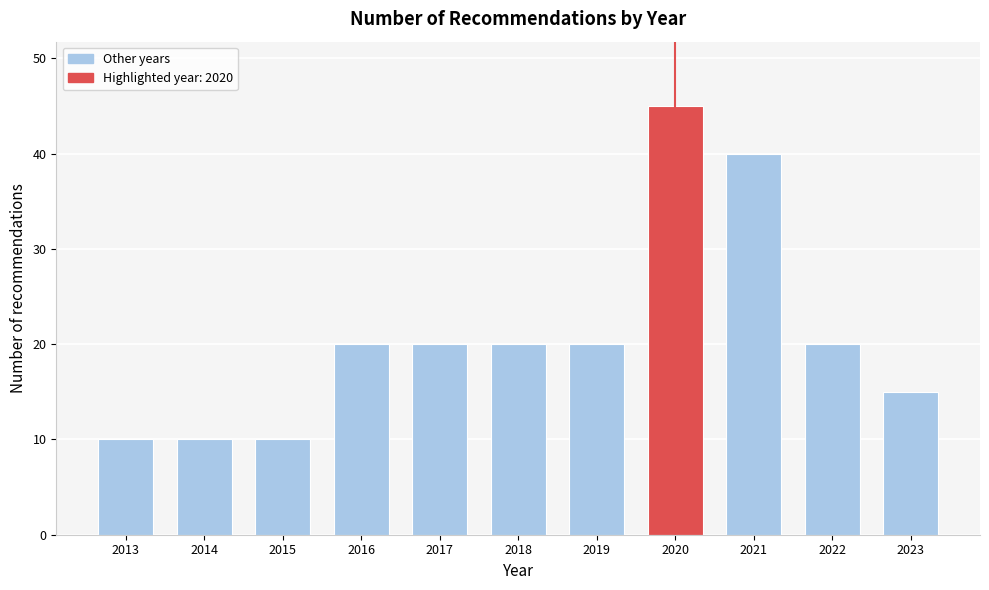

Reading left to right, list all the values displayed in this chart.

10	10	10	20	20	20	20	45	40	20	15